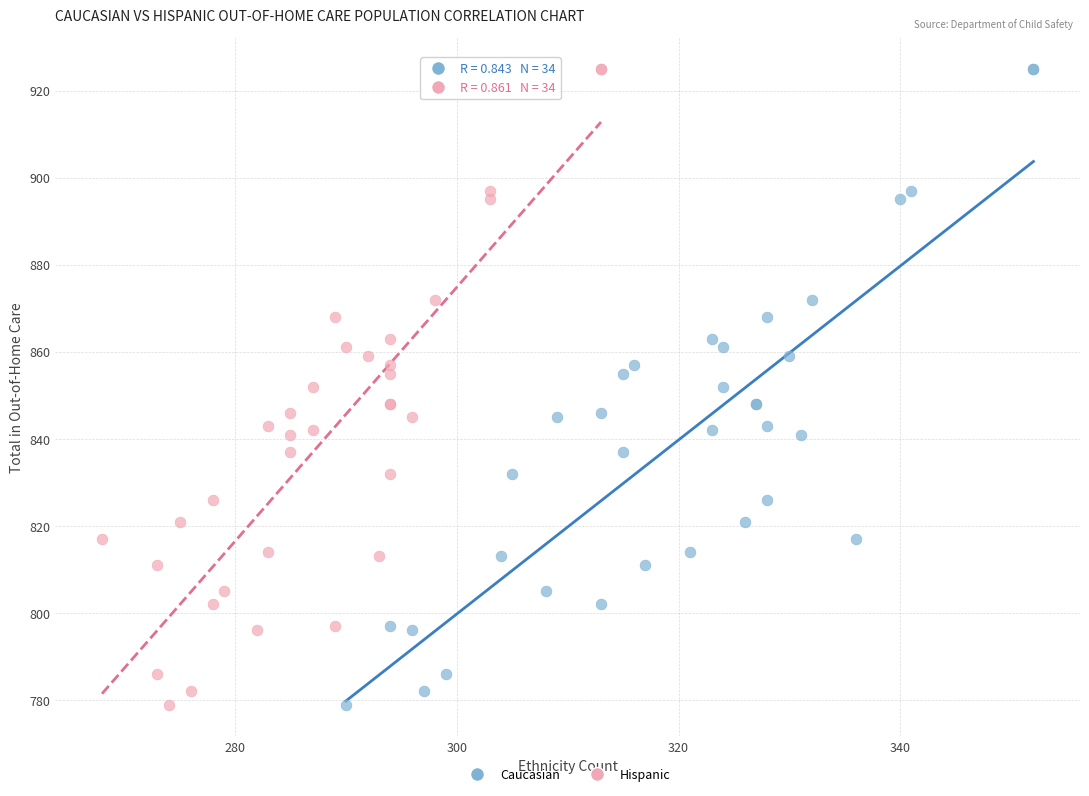

What are all the series names shown in the legend?

Caucasian, Hispanic